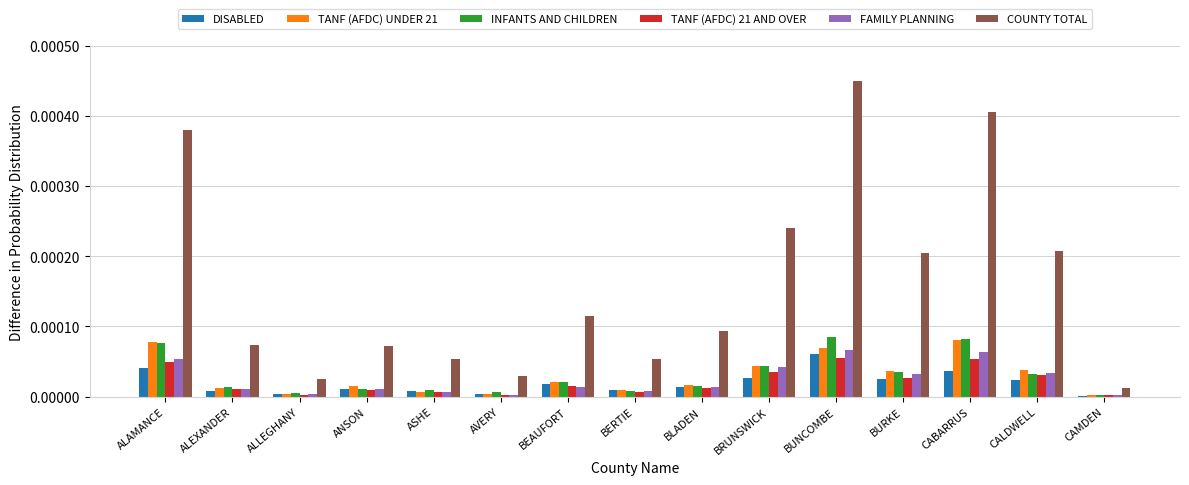

Which category has the highest value in the COUNTY TOTAL series?

BUNCOMBE